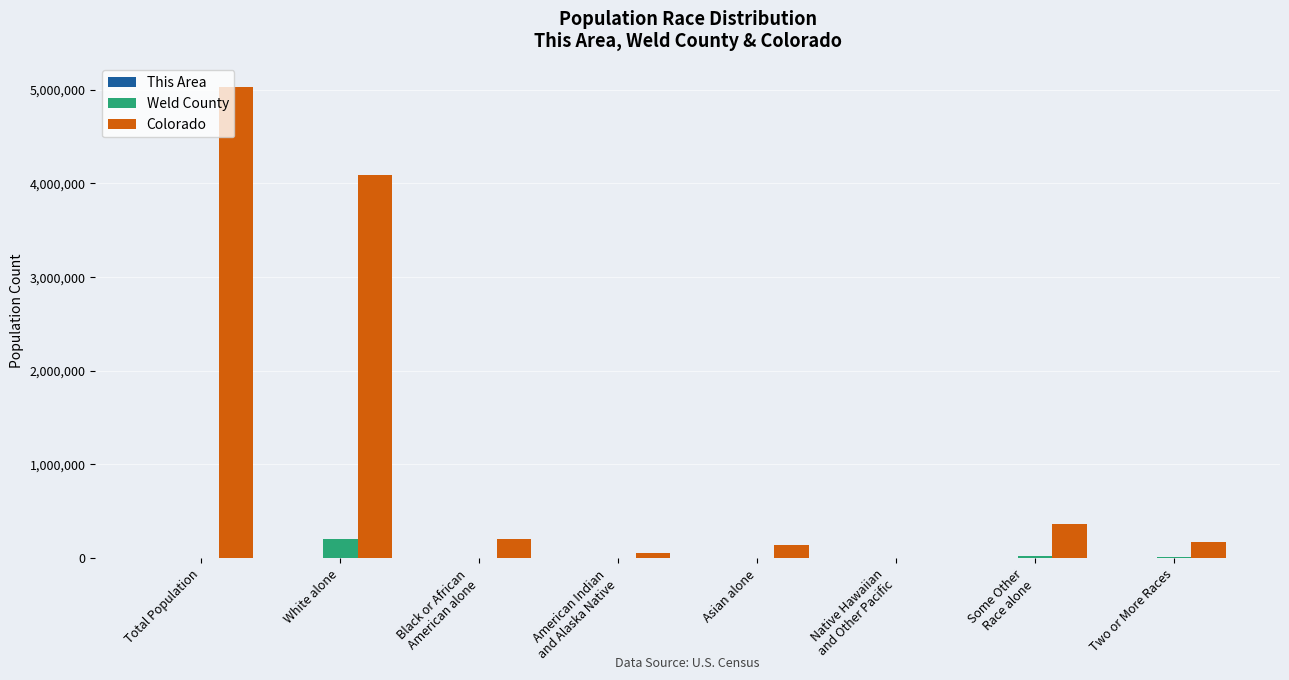

At which category does the chart reach its peak across all series?

Total Population